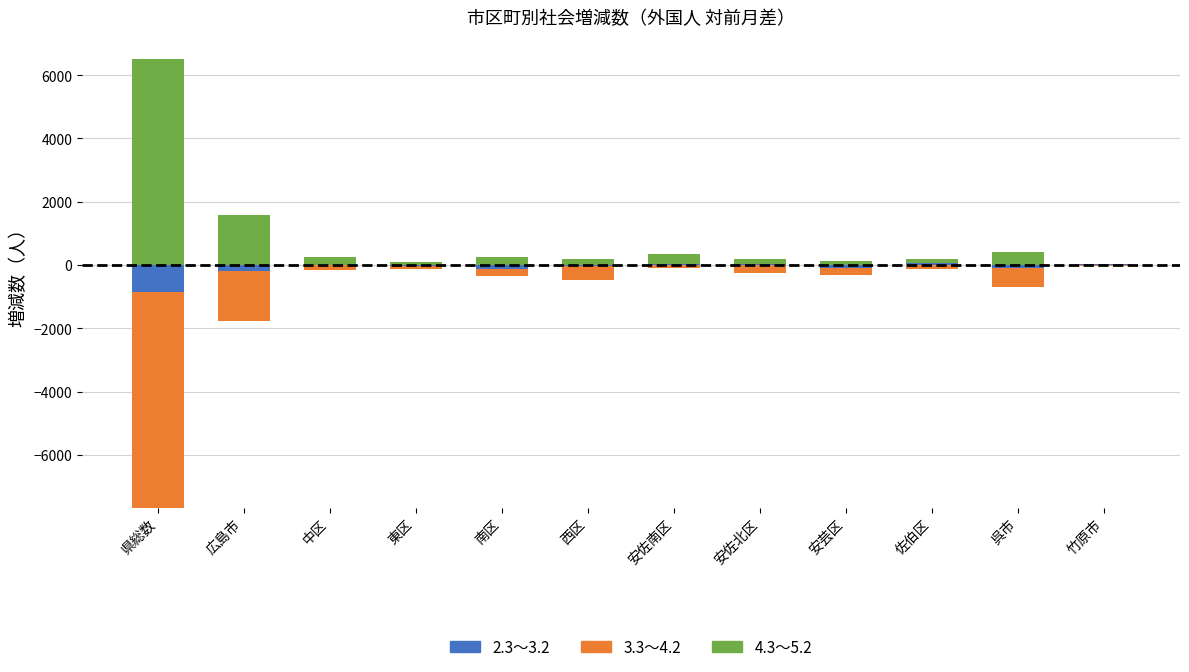

Rank the series at 呉市 from highest to lowest value.

4.3～5.2, 2.3～3.2, 3.3～4.2